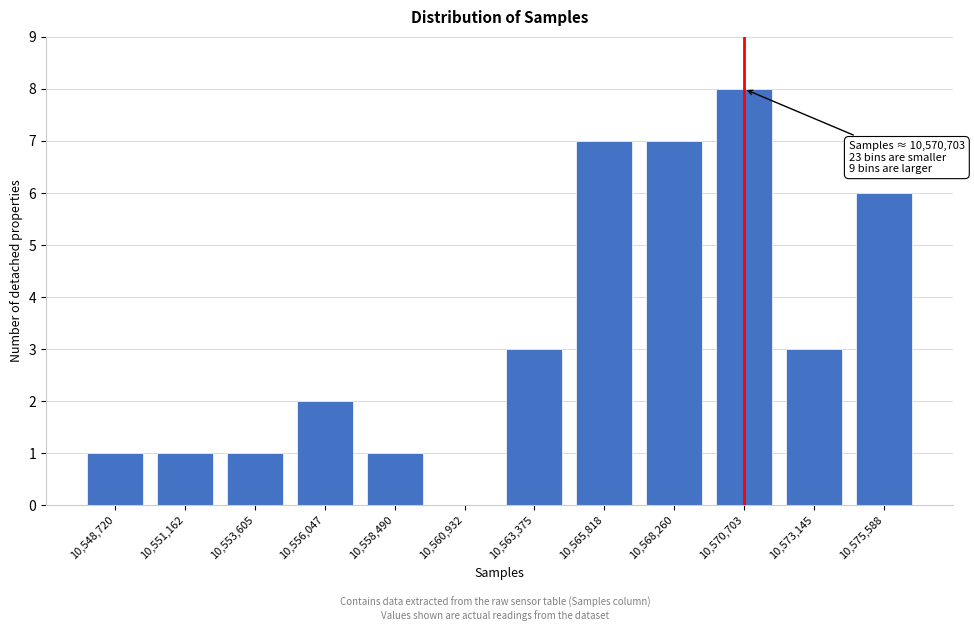

Reading left to right, transcribe all the data shown in this chart.

10,548,720=1	10,551,162=1	10,553,605=1	10,556,047=2	10,558,490=1	10,560,932=0	10,563,375=3	10,565,818=7	10,568,260=7	10,570,703=8	10,573,145=3	10,575,588=6